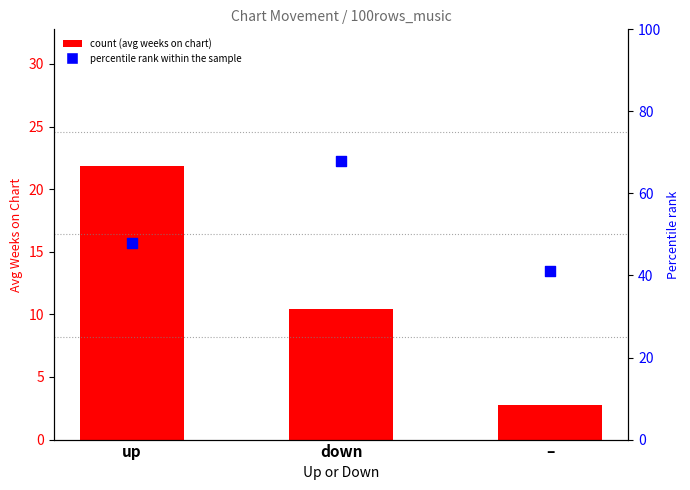

Which series reaches the maximum Y coordinate?

percentile rank within the sample